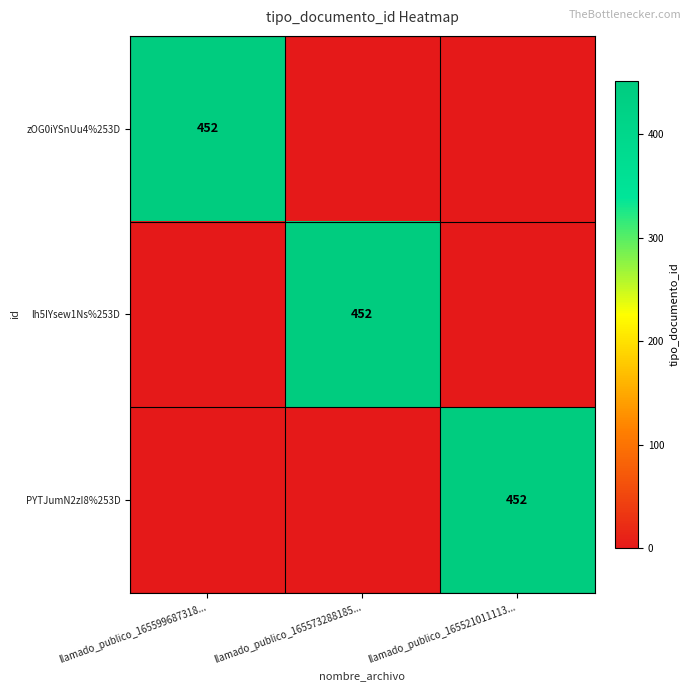

Is the value of lh5IYsew1Ns%253D at llamado_publico_165599687318... greater than the value of PYTJumN2zI8%253D at llamado_publico_165521011113...?

No